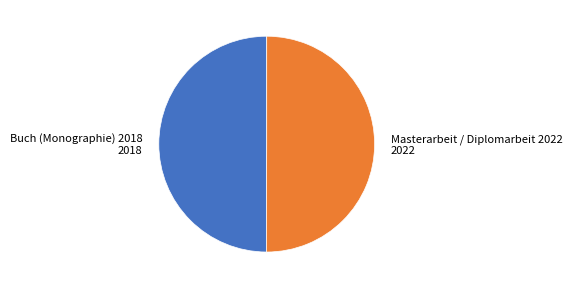

The Masterarbeit / Diplomarbeit 2022 slice represents 50% of the pie. True or false?

True